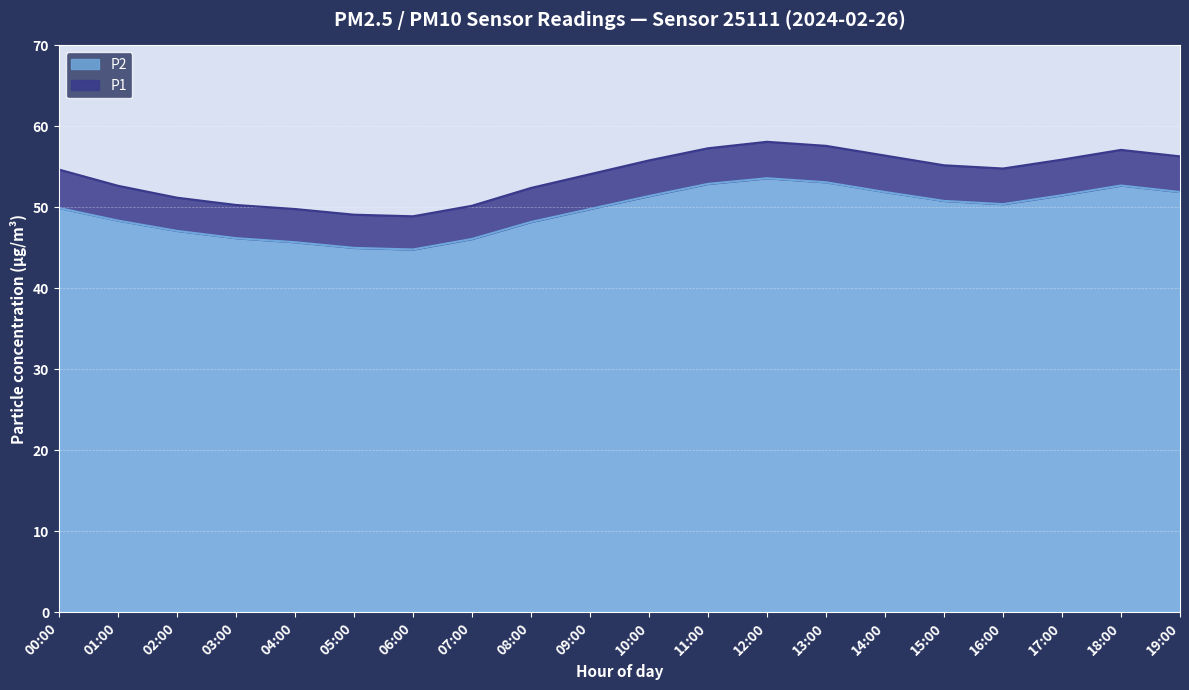

Which series has the widest spread of values?

P1